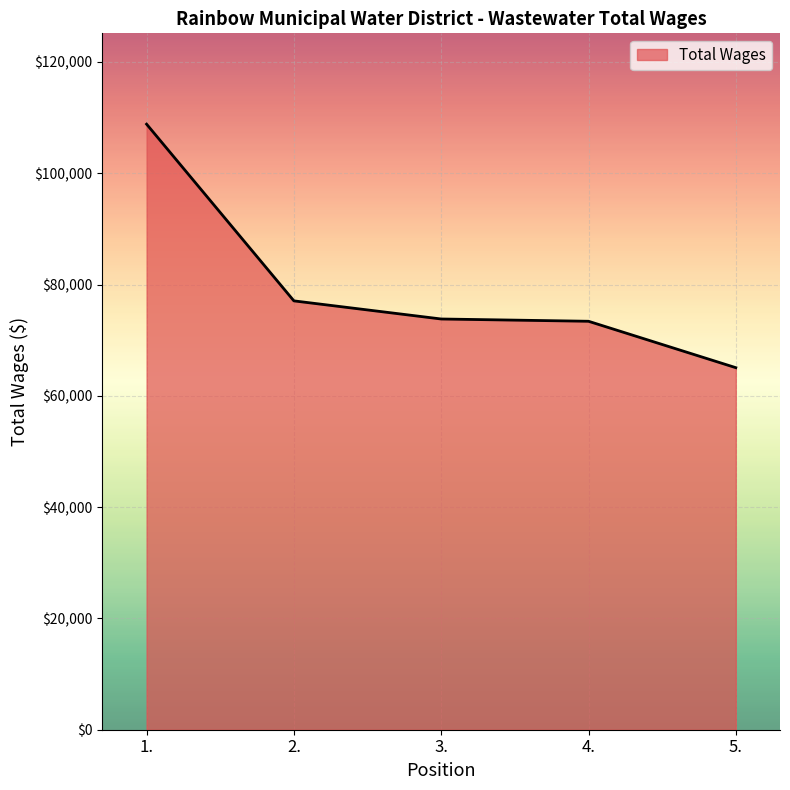

What is the maximum value shown in the chart?

108823